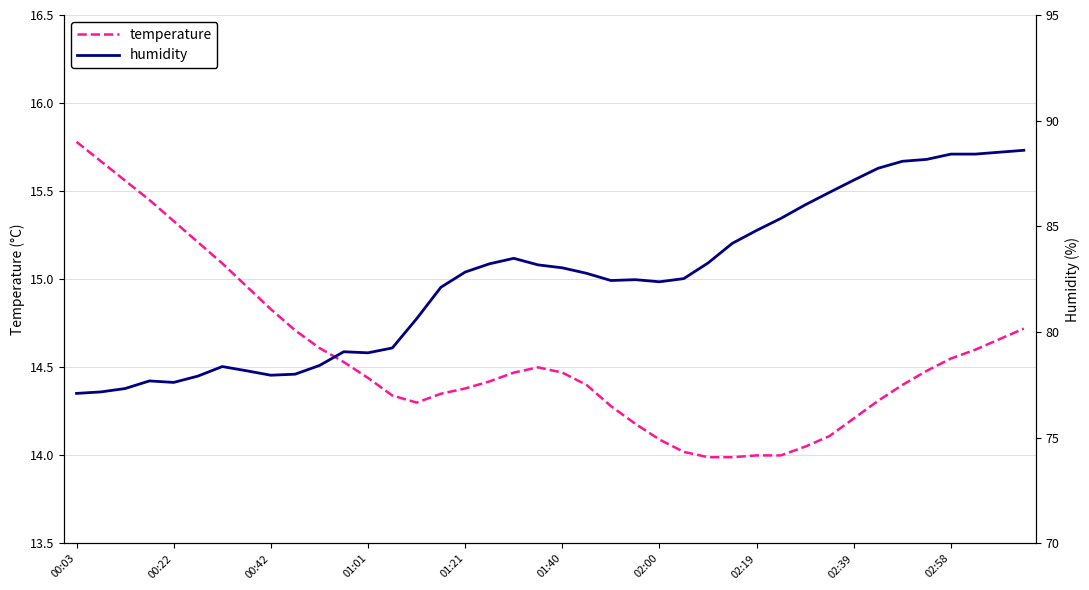

How many interior local valleys does the humidity series have?

5